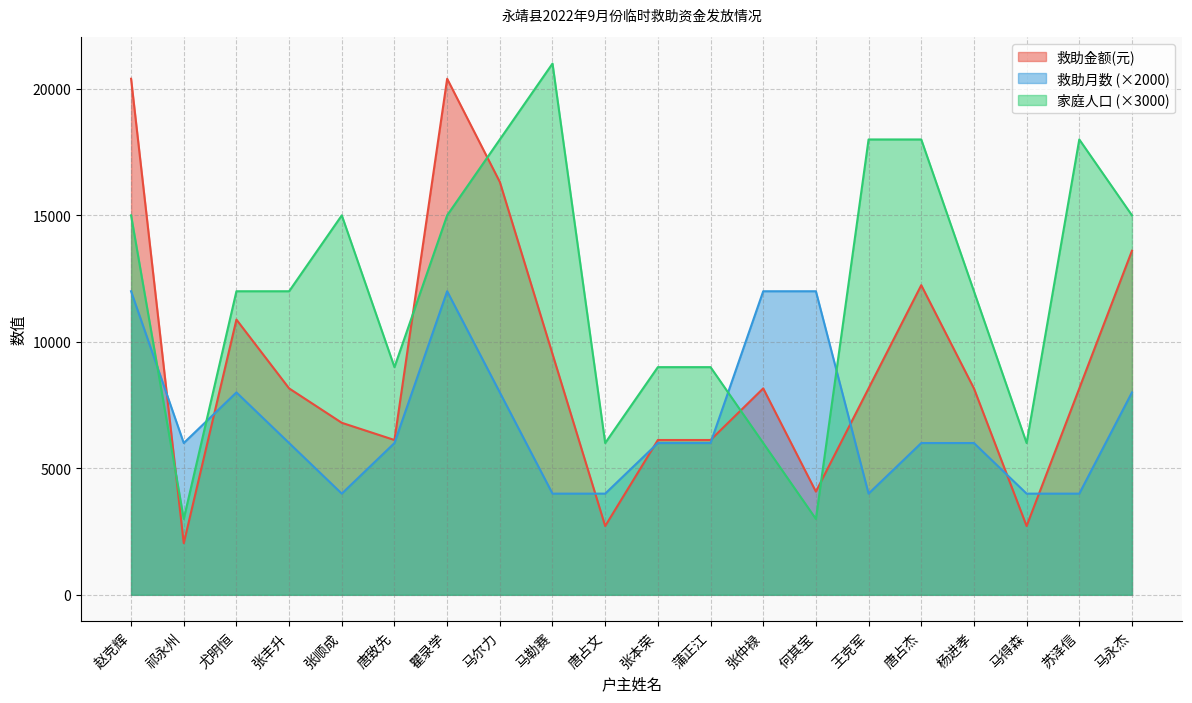

Reading right to left, transcribe all the data shown in this chart.

救助金额(元): 马永杰=13600	苏泽信=8160	马得森=2720	杨进孝=8160	唐占杰=12240	王克军=8160	何其宝=4080	张仲禄=8160	蒲正江=6120	张本荣=6120	唐占文=2720	马勒赛=9520	马尔力=16320	瞿录学=20400	唐致先=6120	张顺成=6800	张丰升=8160	尤明恒=10880	祁永州=2040	赵克辉=20400
救助月数: 马永杰=8000	苏泽信=4000	马得森=4000	杨进孝=6000	唐占杰=6000	王克军=4000	何其宝=12000	张仲禄=12000	蒲正江=6000	张本荣=6000	唐占文=4000	马勒赛=4000	马尔力=8000	瞿录学=12000	唐致先=6000	张顺成=4000	张丰升=6000	尤明恒=8000	祁永州=6000	赵克辉=12000
家庭人口: 马永杰=15000	苏泽信=18000	马得森=6000	杨进孝=12000	唐占杰=18000	王克军=18000	何其宝=3000	张仲禄=6000	蒲正江=9000	张本荣=9000	唐占文=6000	马勒赛=21000	马尔力=18000	瞿录学=15000	唐致先=9000	张顺成=15000	张丰升=12000	尤明恒=12000	祁永州=3000	赵克辉=15000